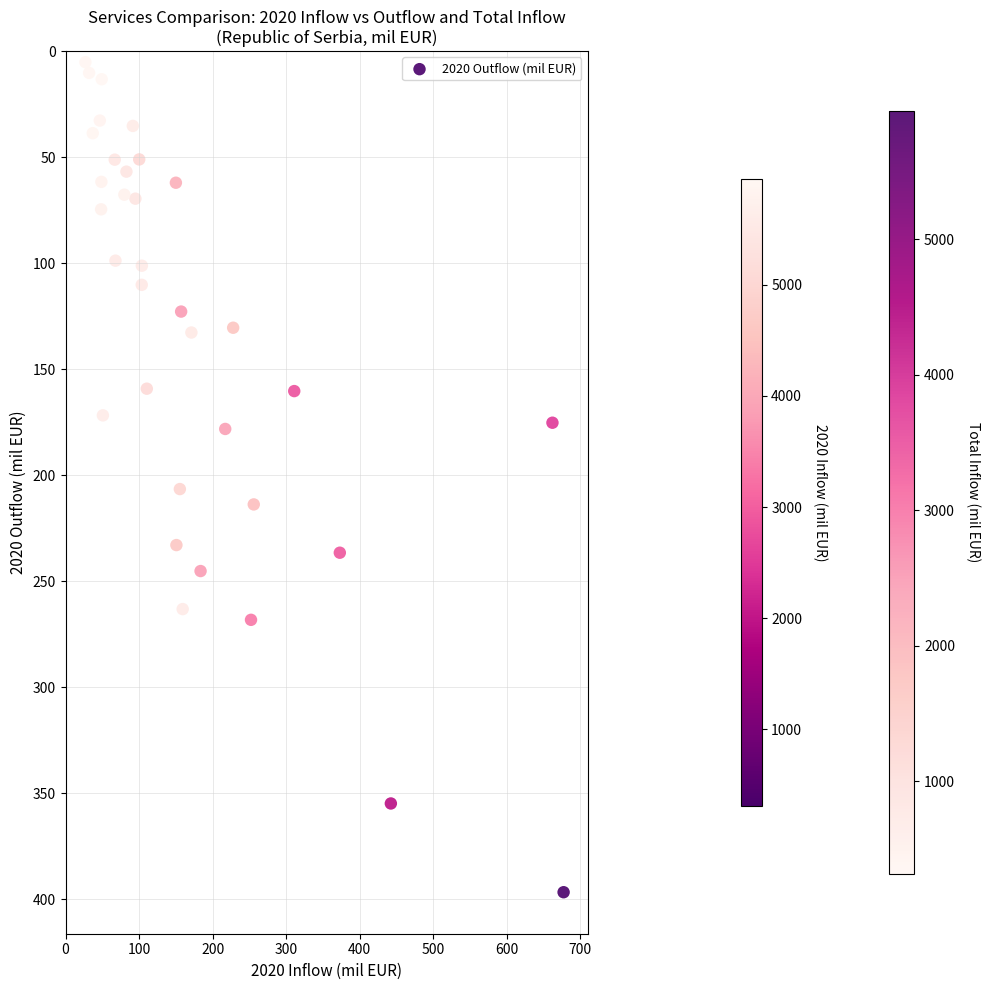

What is the range of Y values (max minus min)?

391.6